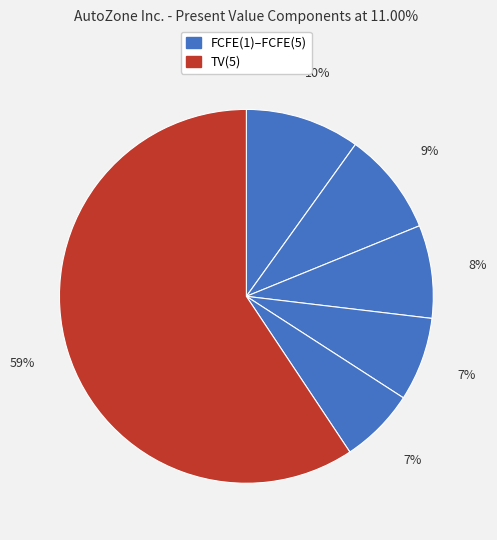

Which category has the biggest portion of the pie?

TV(5)